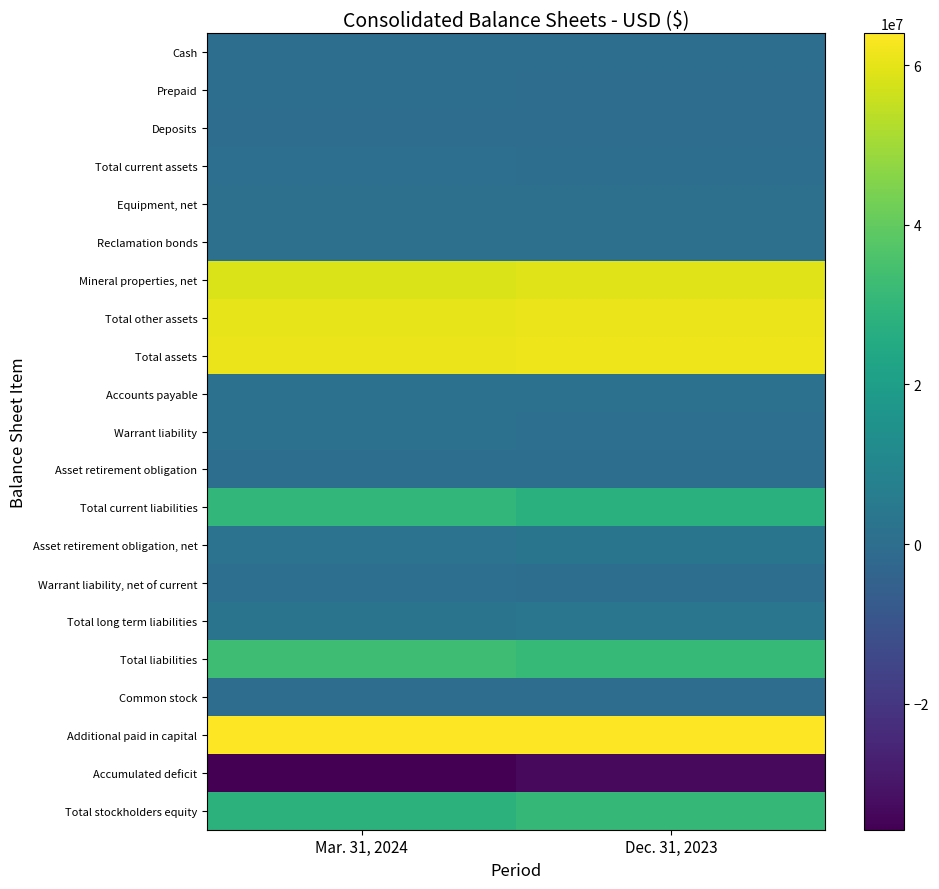

Which has a higher value, Dec. 31, 2023 or Mar. 31, 2024?

Mar. 31, 2024